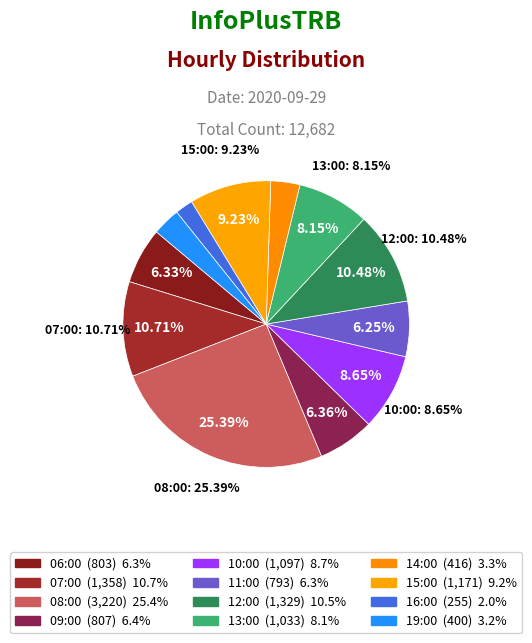

How many slices are in this pie chart?

12